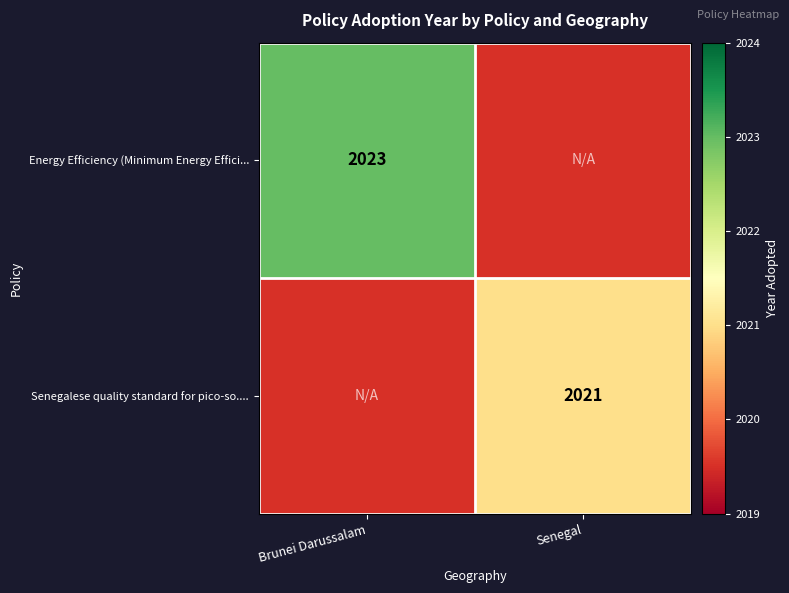

Is the value of Energy Efficiency (Minimum Energy Effici... at Brunei Darussalam greater than the value of Senegalese quality standard for pico-so.... at Senegal?

Yes